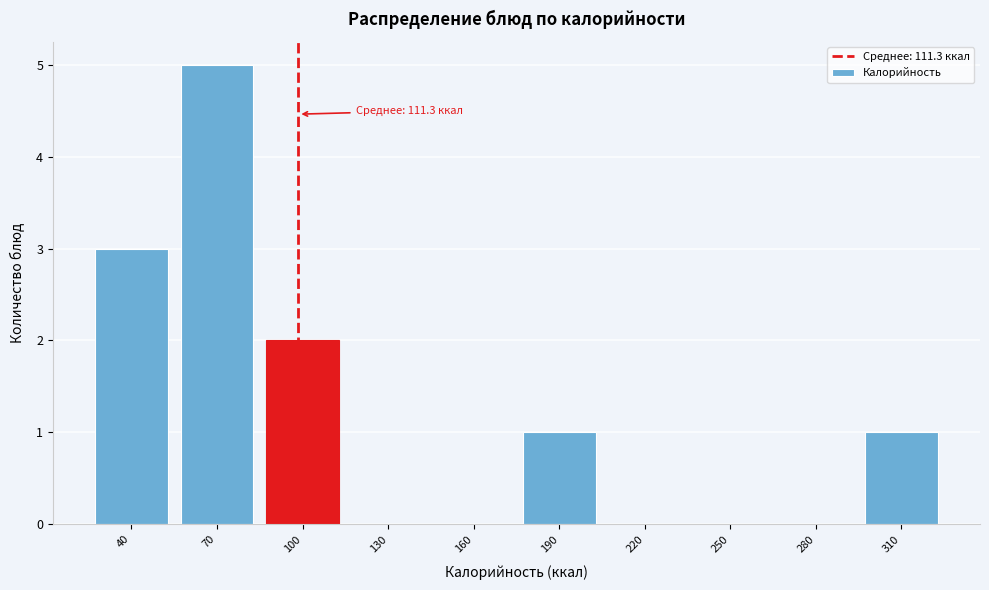

Reading left to right, extract all data points from this chart.

40=3	70=5	100=2	130=0	160=0	190=1	220=0	250=0	280=0	310=1